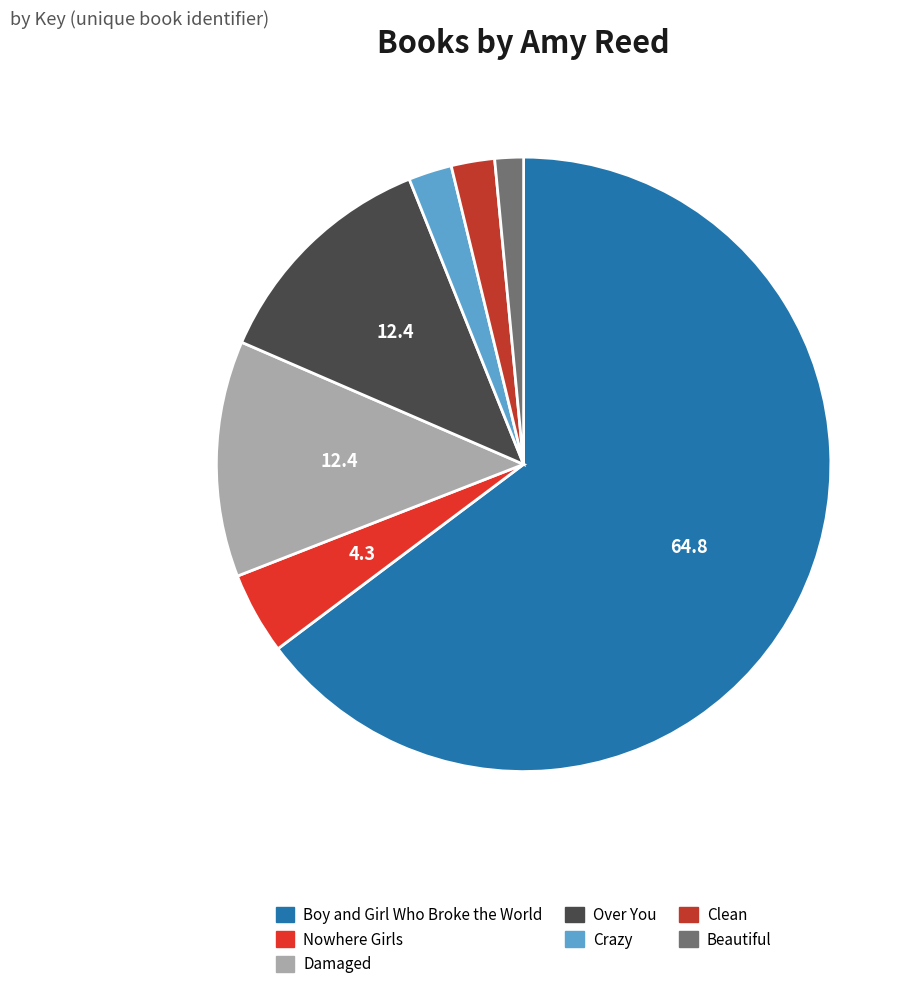

The Damaged slice represents 12% of the pie. True or false?

True